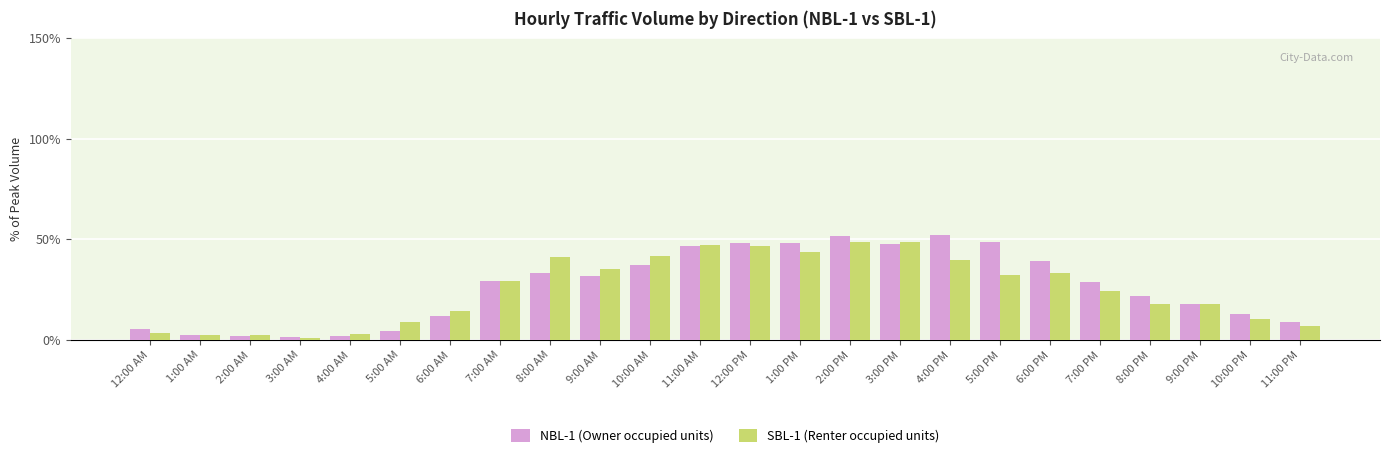

What is the spread (max minus min) of values at 3:00 AM?

0.2